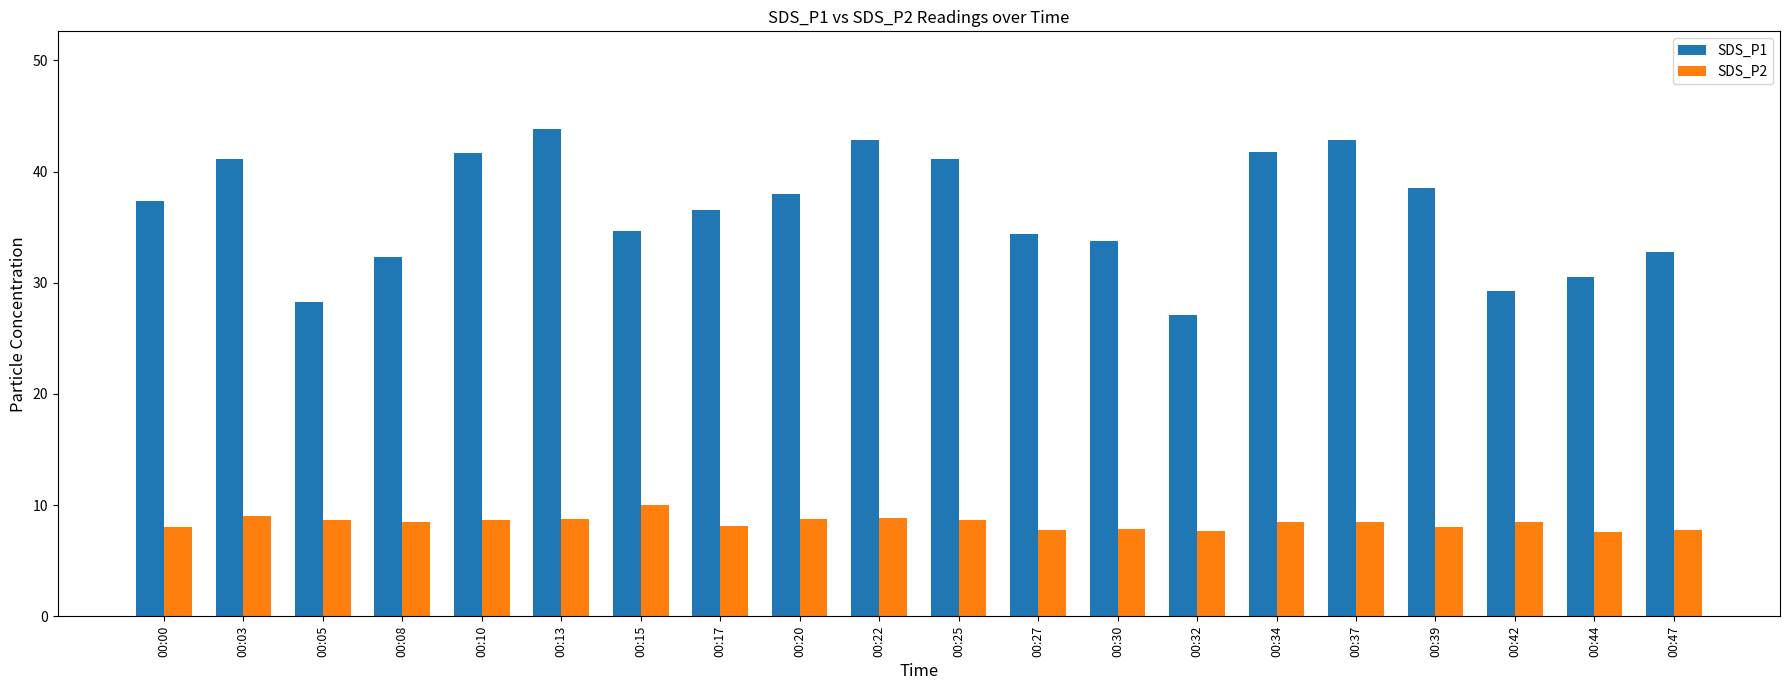

True or false: SDS_P1 has a value of 37.4 at 00:00.

True